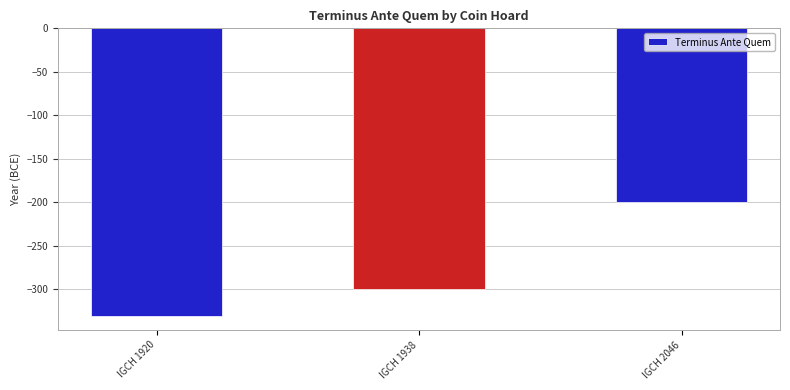

The chart shows a value of -133 at IGCH 2046. True or false?

False